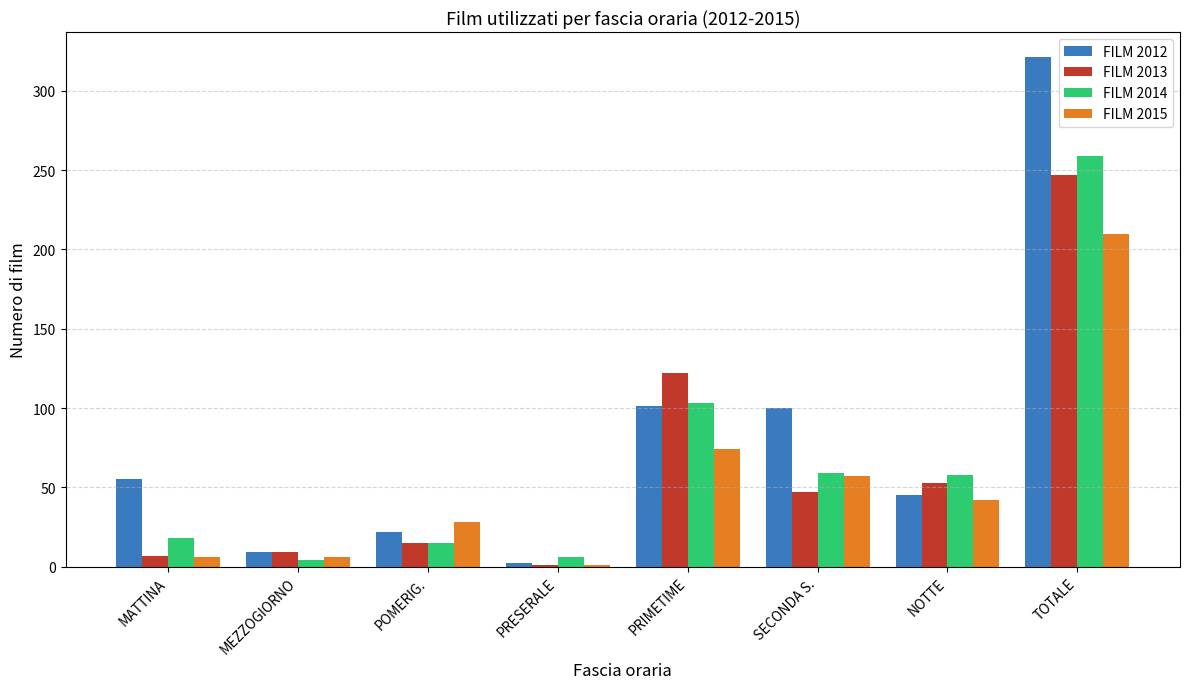

Where is FILM 2015 nearest to the value 105?

PRIMETIME